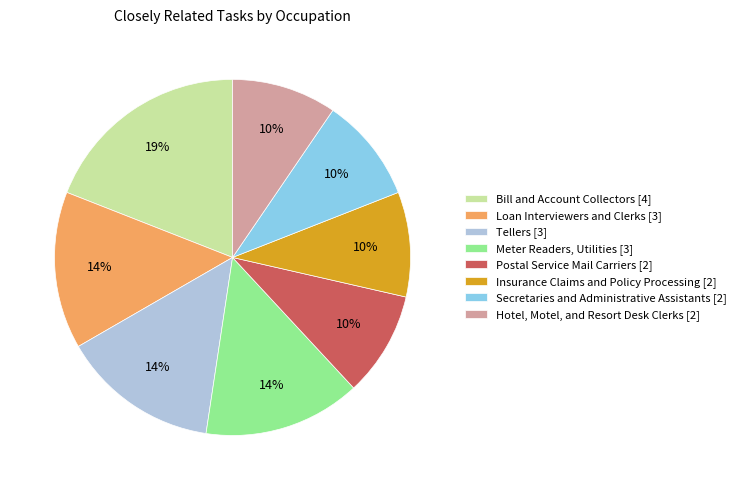

To the nearest percent, what is the combined percentage of Hotel, Motel, and Resort Desk Clerks and Loan Interviewers and Clerks?

24%